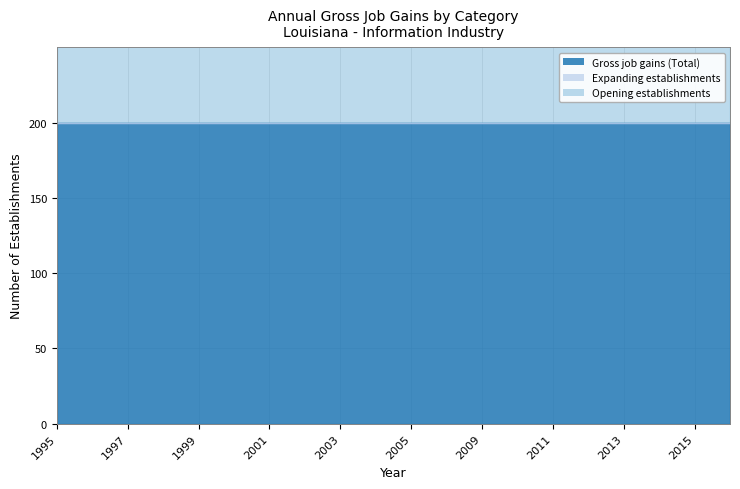

How many distinct data groups are displayed?

3